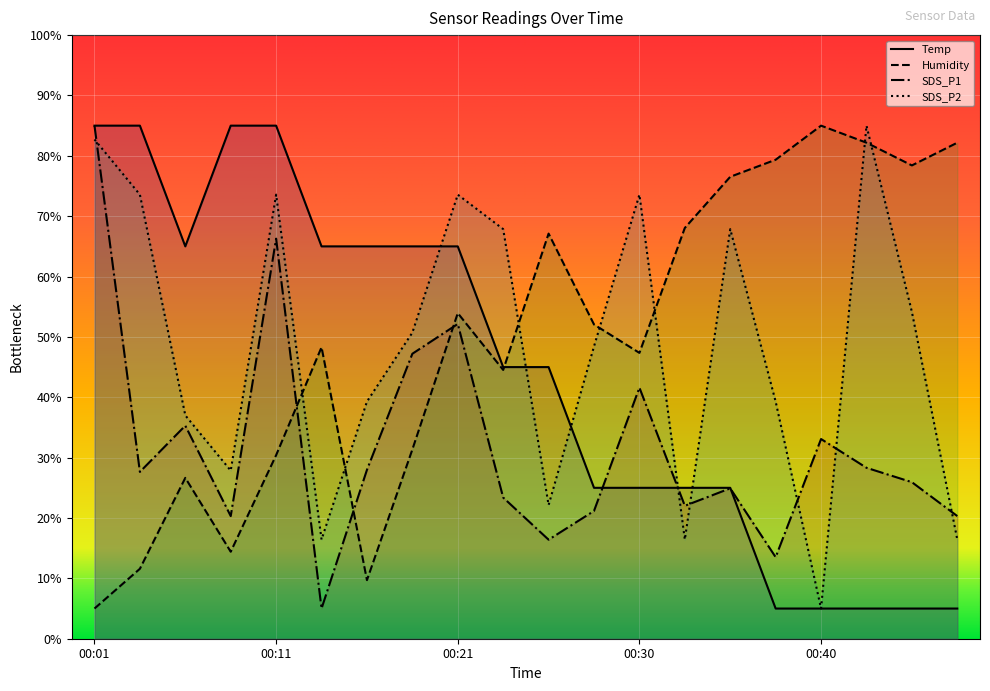

List the labels in order of SDS_P1 value, largest first.

00:01, 00:11, 00:21, 00:18, 00:30, 00:06, 00:40, 00:42, 00:16, 00:04, 00:45, 00:35, 00:23, 00:33, 00:28, 00:08, 00:47, 00:25, 00:38, 00:13